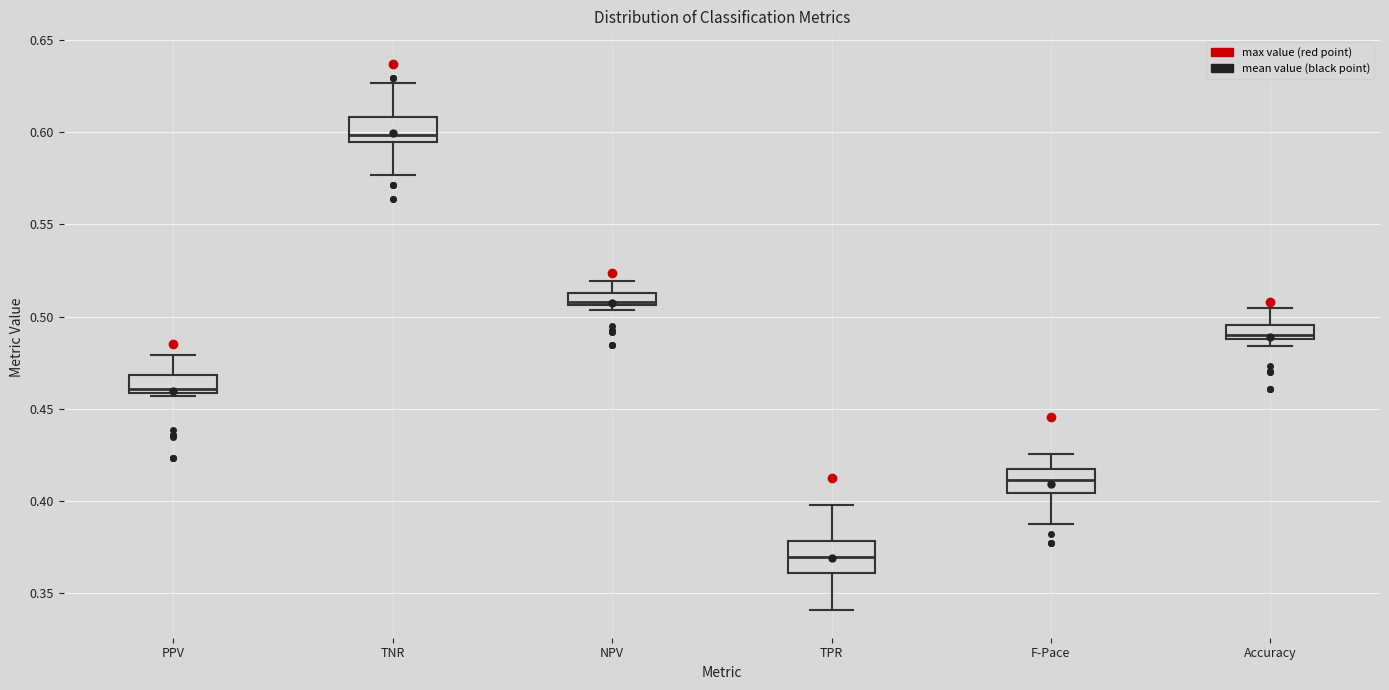

Where is the upper edge of the box for NPV on the y-axis? The values are not printed on the chart, so give them approximately, as read against the axis.

0.515